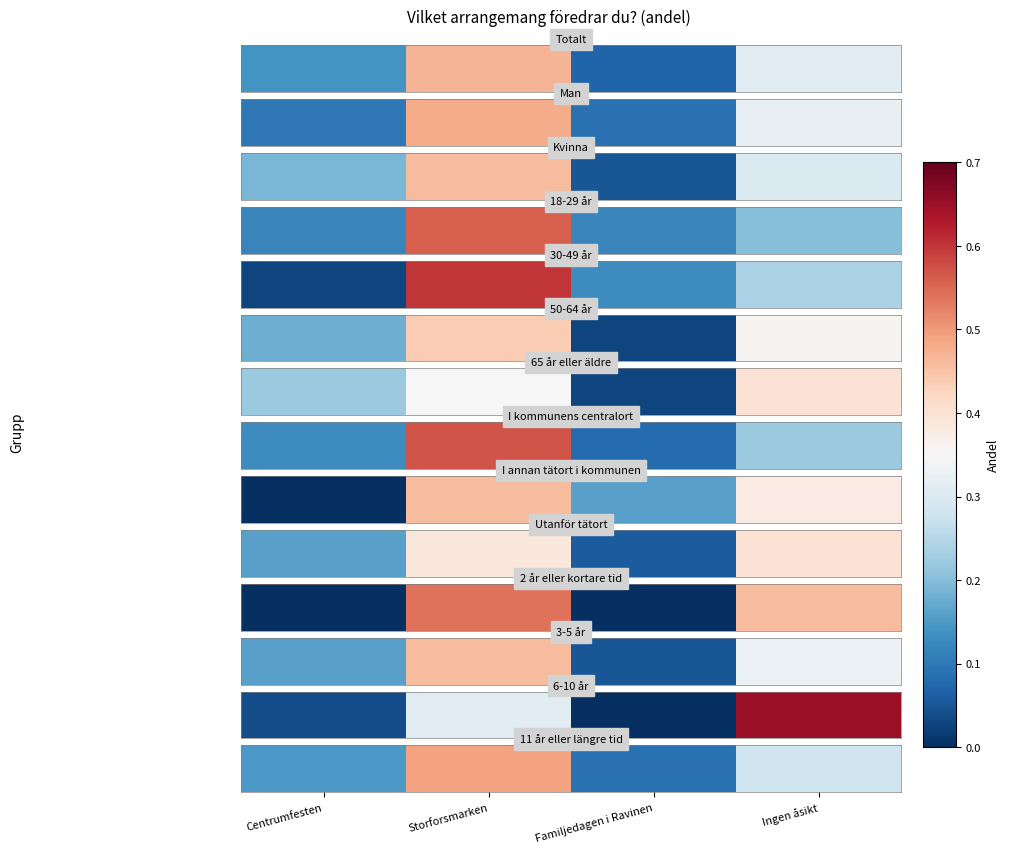

True or false: the data shows 0.3 at Ingen åsikt.

True